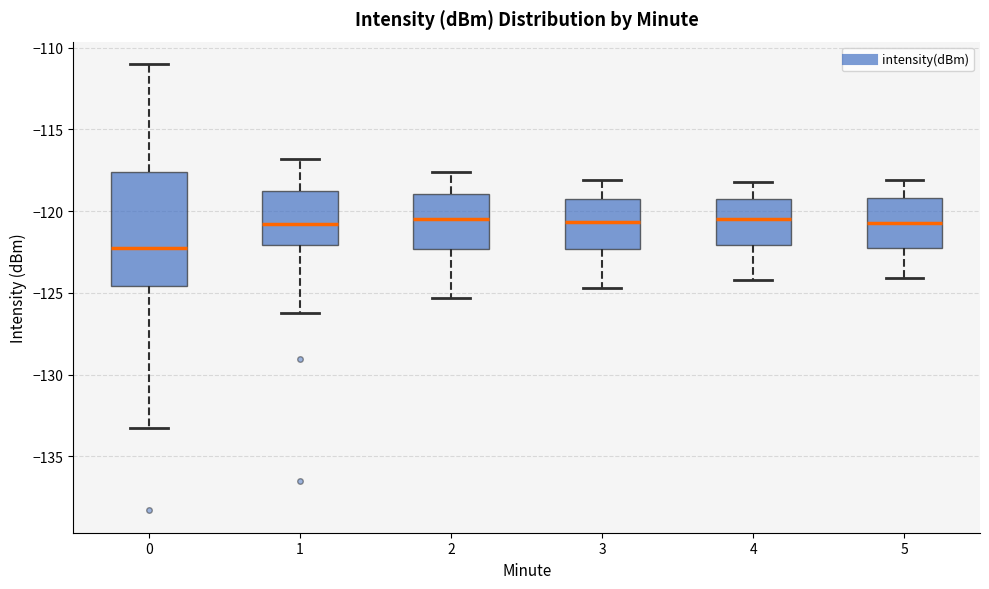

Comparing the boxes themselves (not the whiskers), which one is the tallest?

0